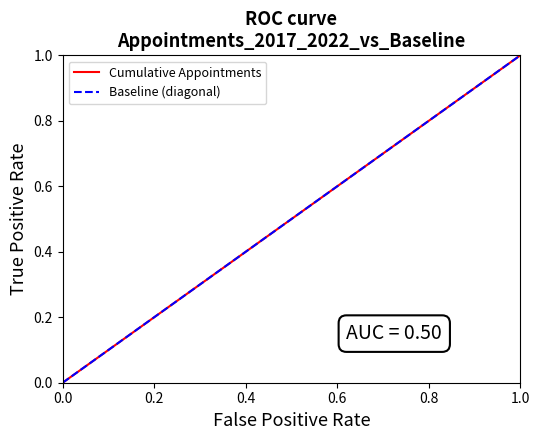

Reading left to right, transcribe all the data shown in this chart.

Cumulative Appointments: 0.0	0.1	0.1	0.2	0.4	1.0	1.0
Baseline (diagonal): 0.0	0.1	0.1	0.2	0.4	1.0	1.0